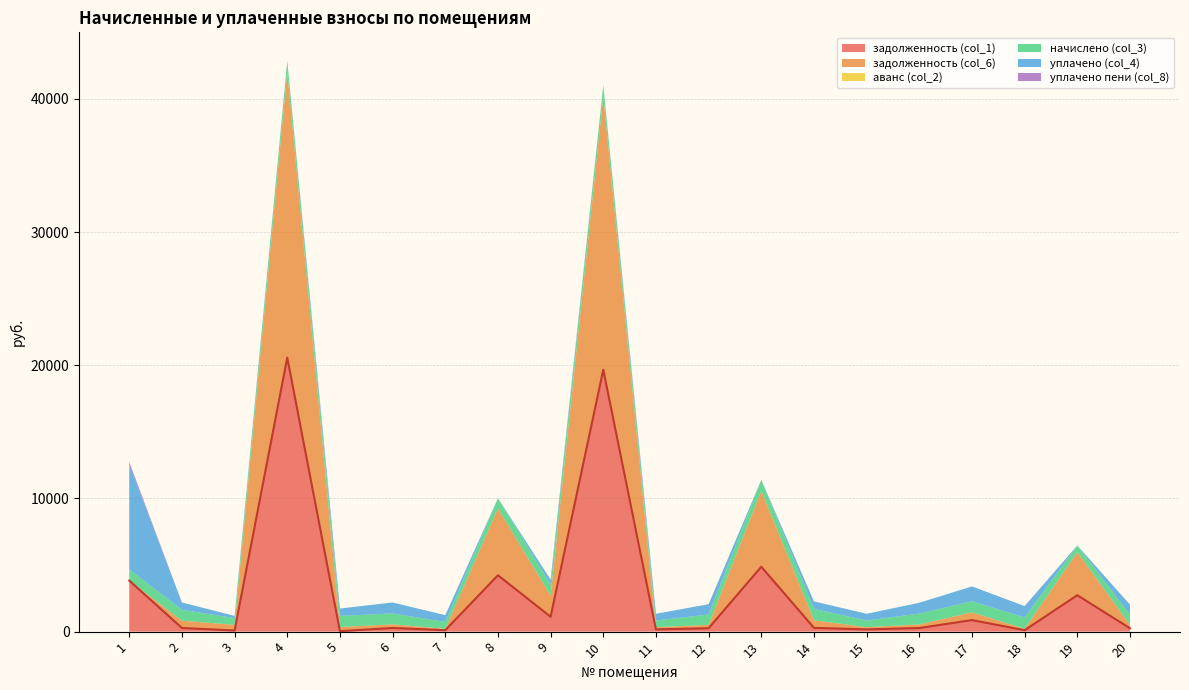

What is the sum of all задолженность (col_1) values?

60177.5